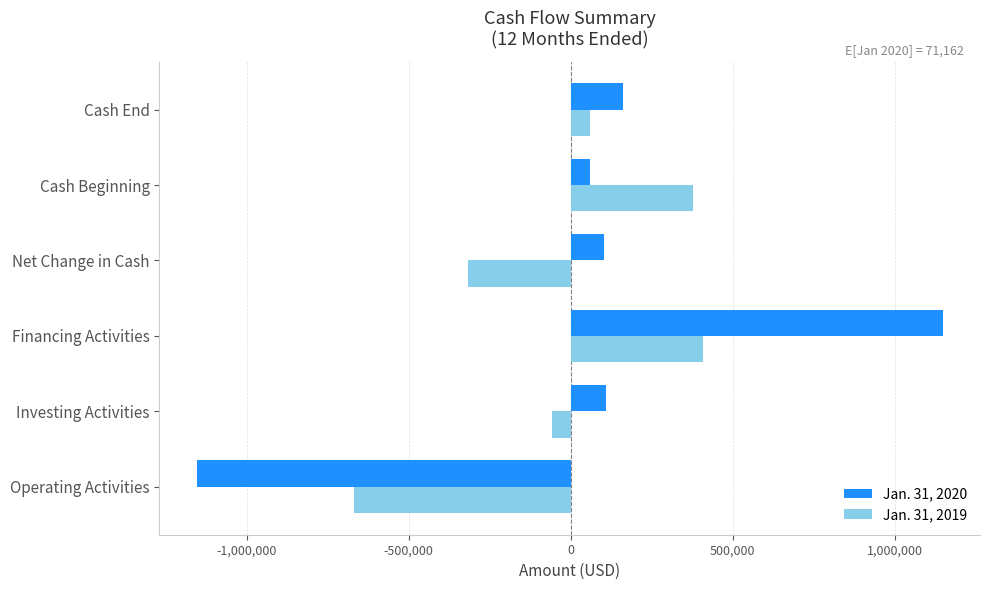

Rank the series by their average value, from highest to lowest.

Jan. 31, 2020, Jan. 31, 2019